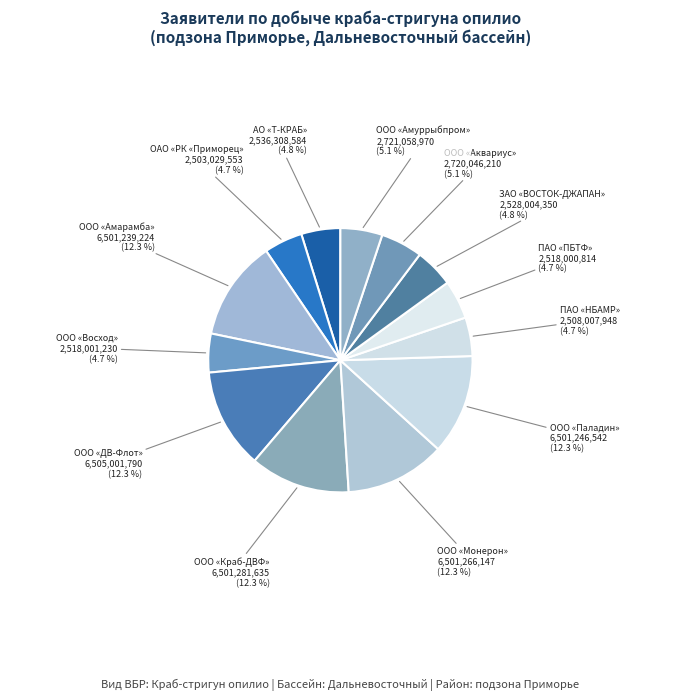

To the nearest percent, what is the average slice percentage?

8%